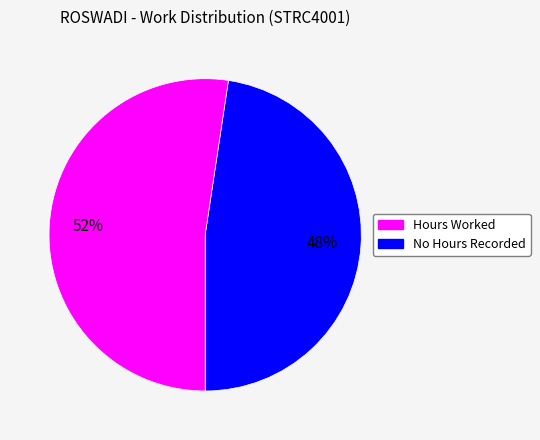

Is there a majority slice in this chart?

Yes